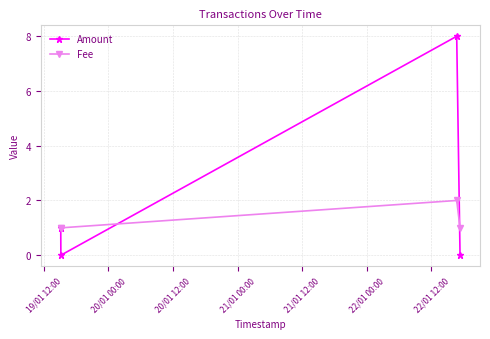

Which series ends up on top after the final intersection of Fee and Amount?

Fee